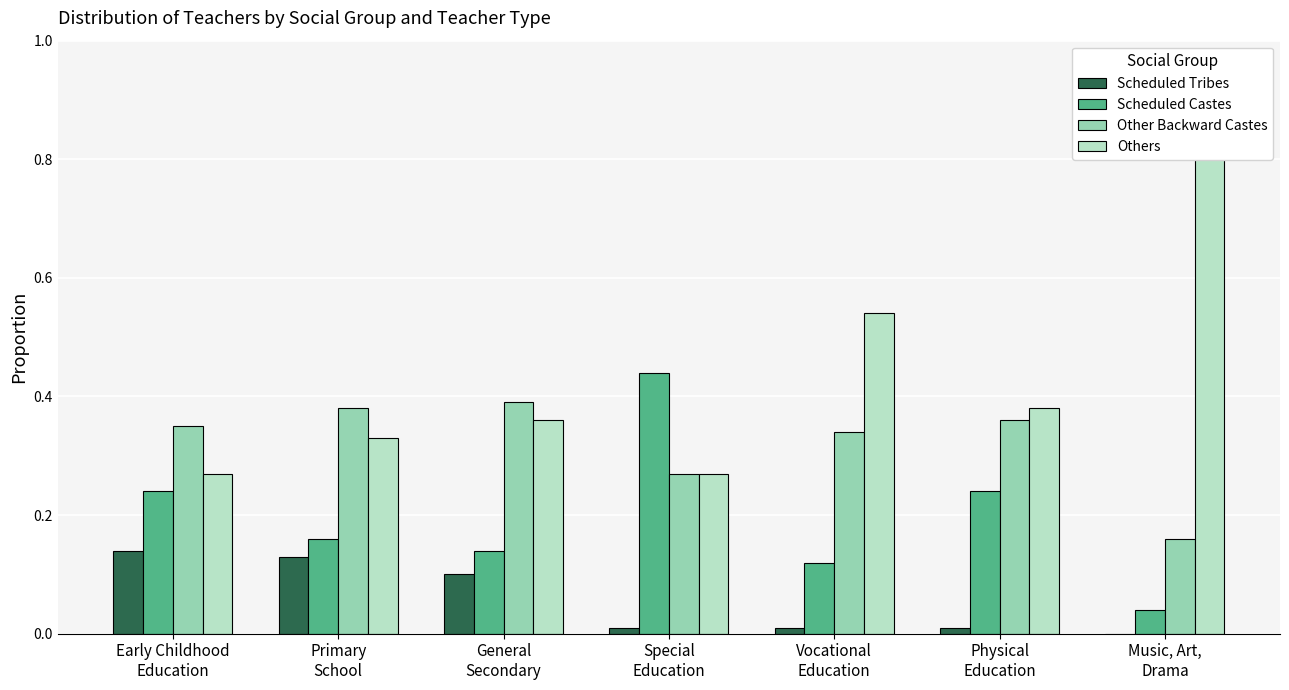

What is the value of the Scheduled Castes bar at the 1st from the left?

0.2